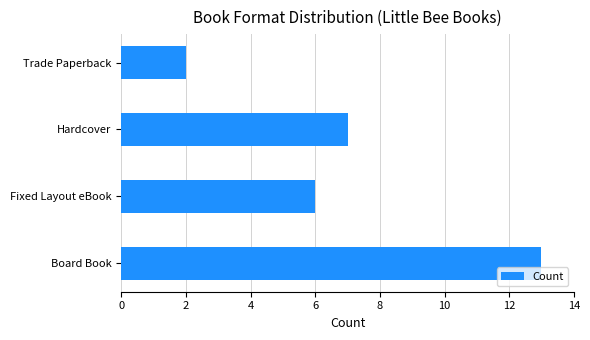

Which has a higher value, Board Book or Fixed Layout eBook?

Board Book